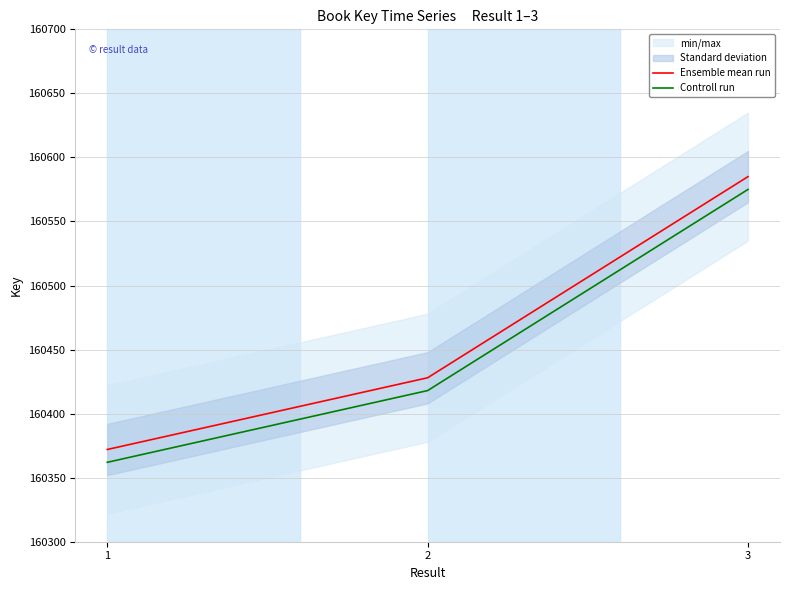

Is it true that Controll run equals 160575 at 3?

True